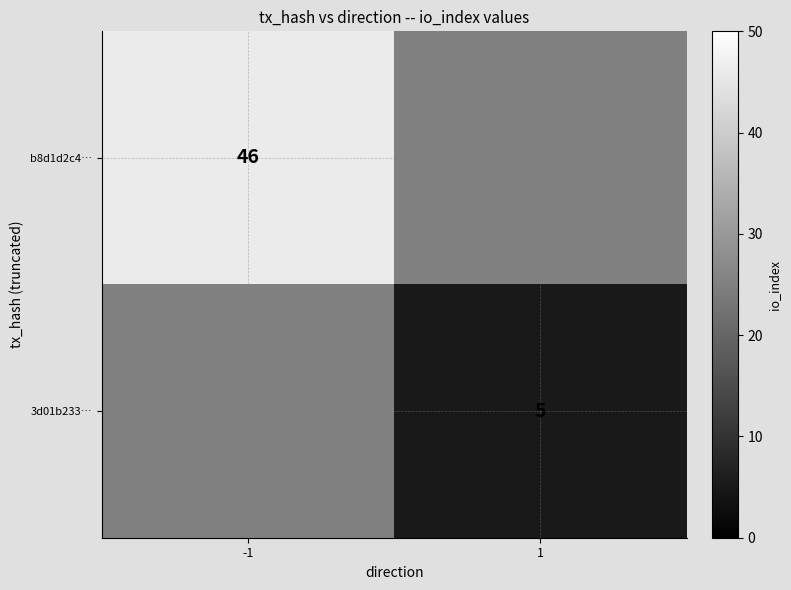

The b8d1d2c4… series shows 46 at -1. True or false?

True